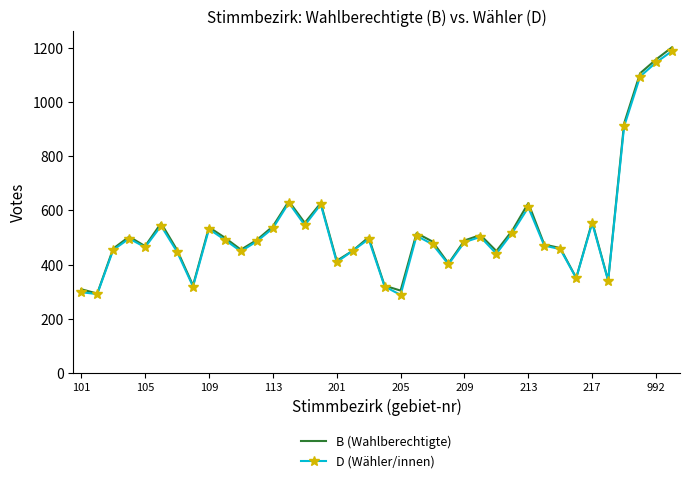

What is the maximum value for D (Wähler/innen)?

1188